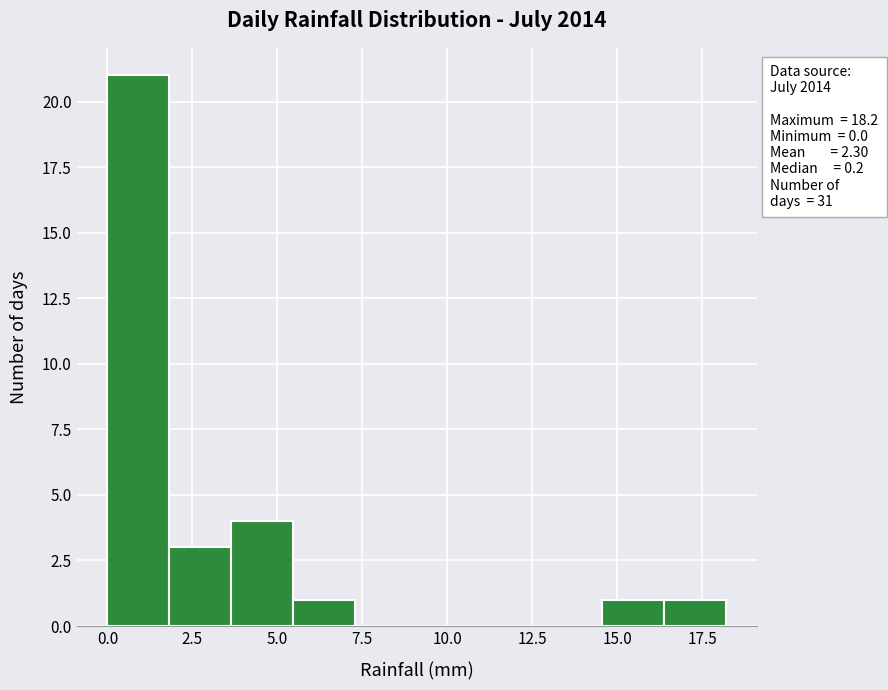

Around what value on the x-axis is the tallest bar? Give the approximate position of its centre, as read against the axis.

1.0